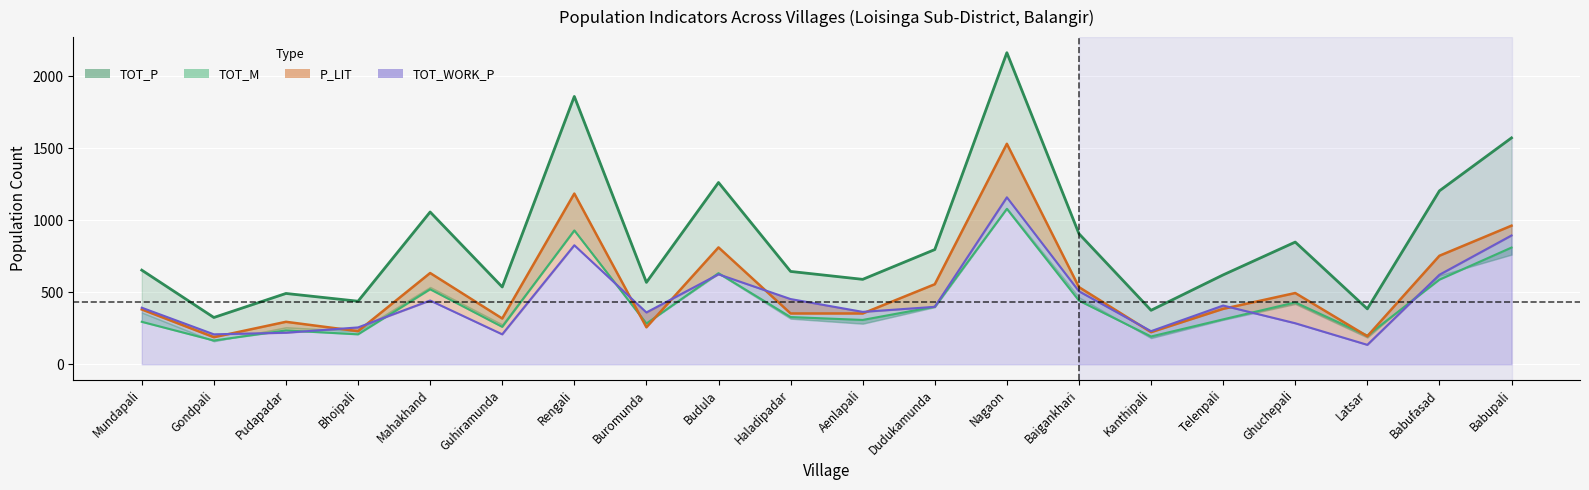

What is the approximate value of P_LIT (line) at Latsar?

195